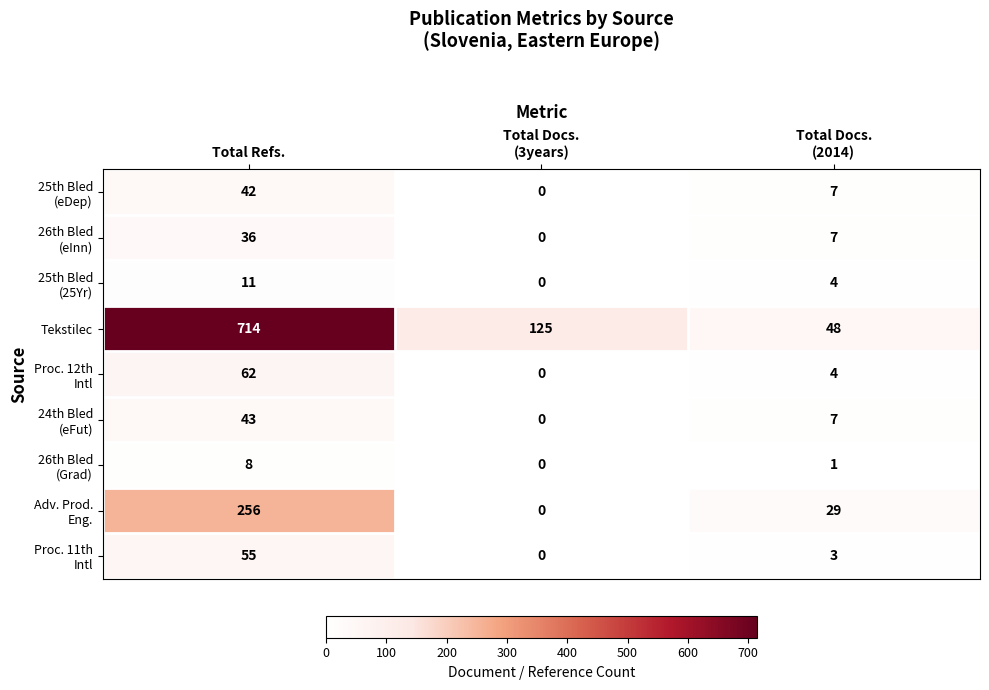

Which series has the widest spread of values?

Tekstilec